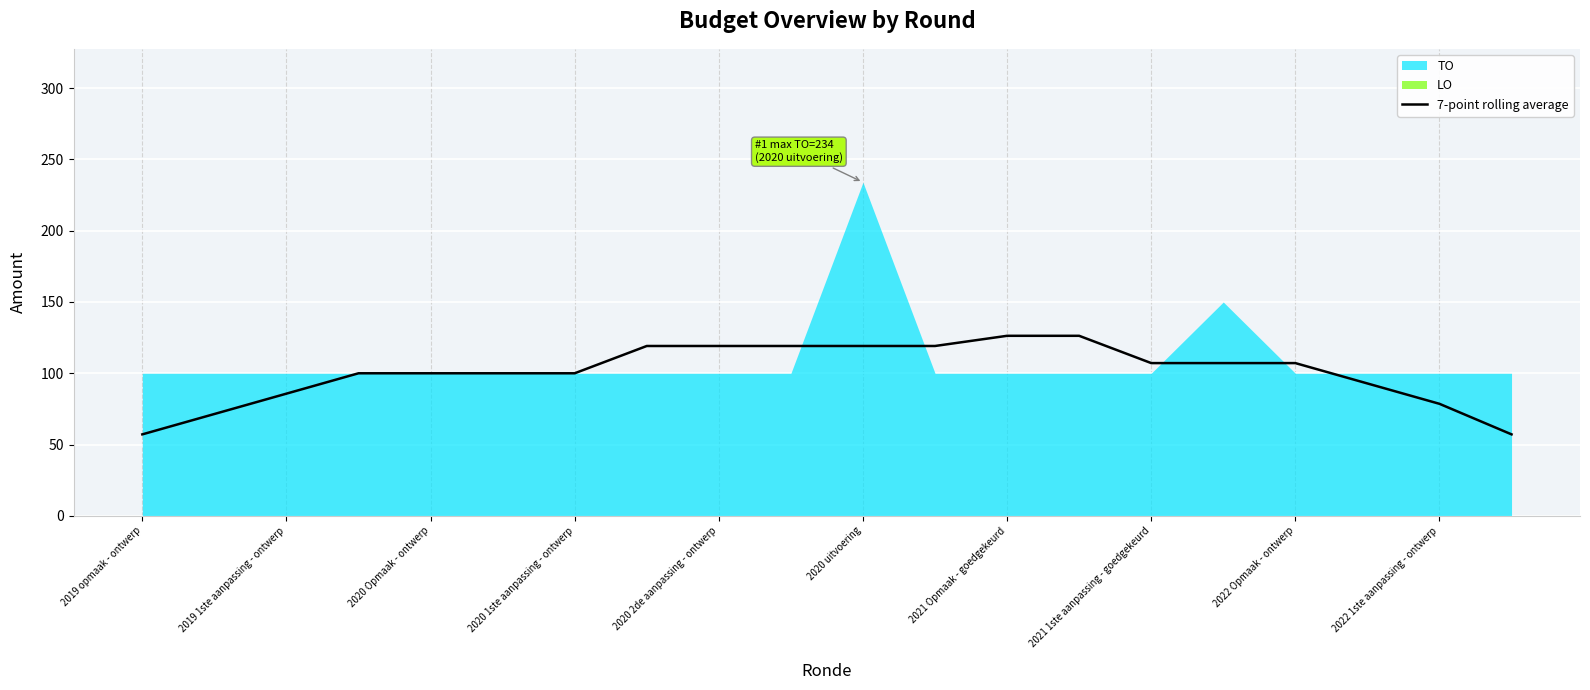

The value of 7-point rolling average at 2021 Opmaak - goedgekeurd is 126.3. True or false?

True